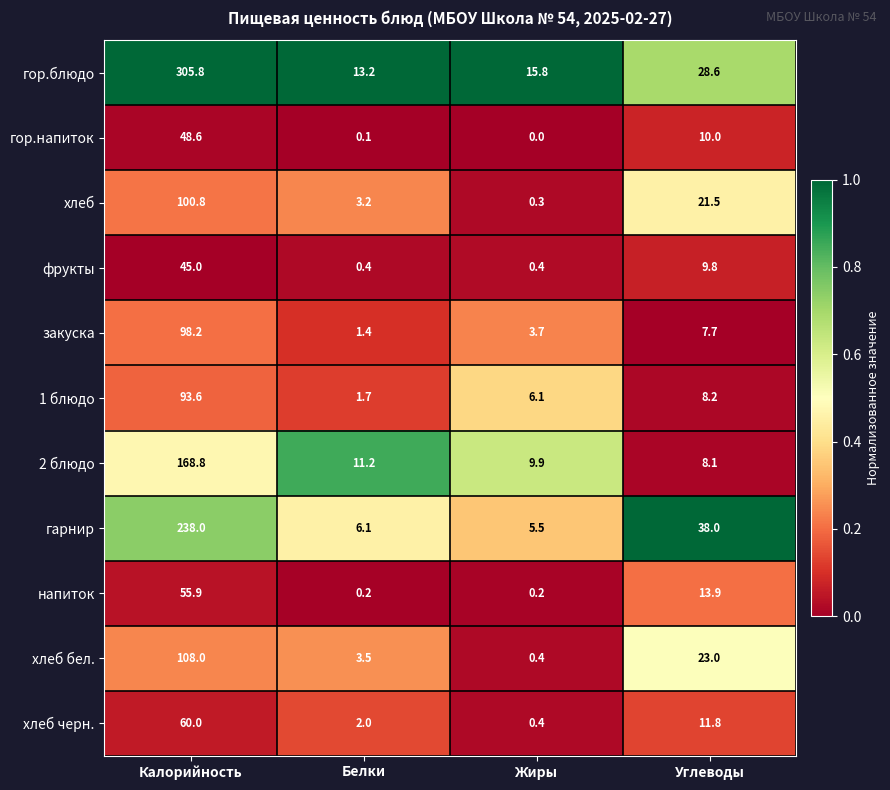

Between Жиры and Углеводы, which series saw the biggest shift?

гарнир